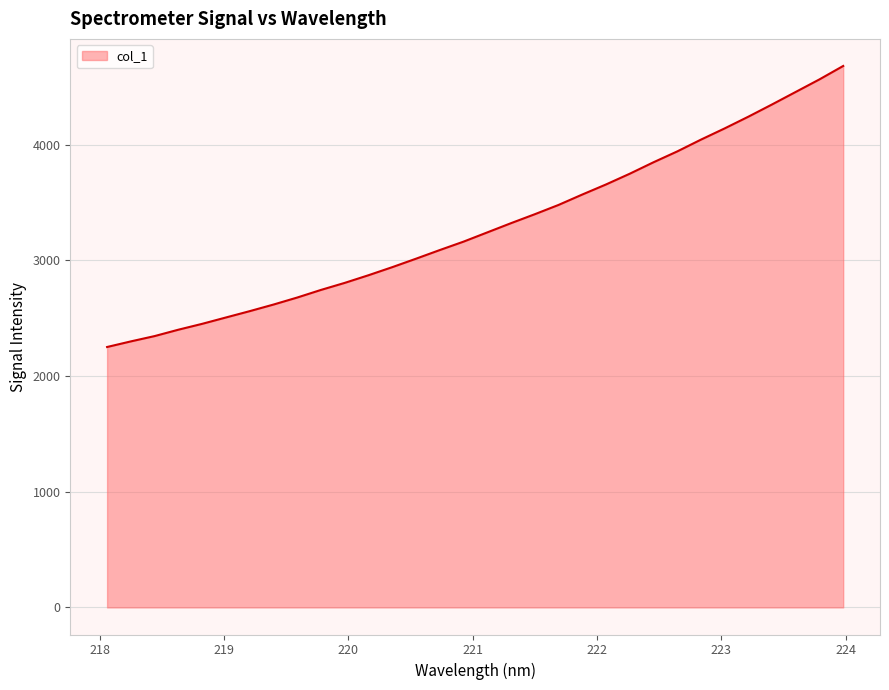

Count the number of categories in the chart.

32